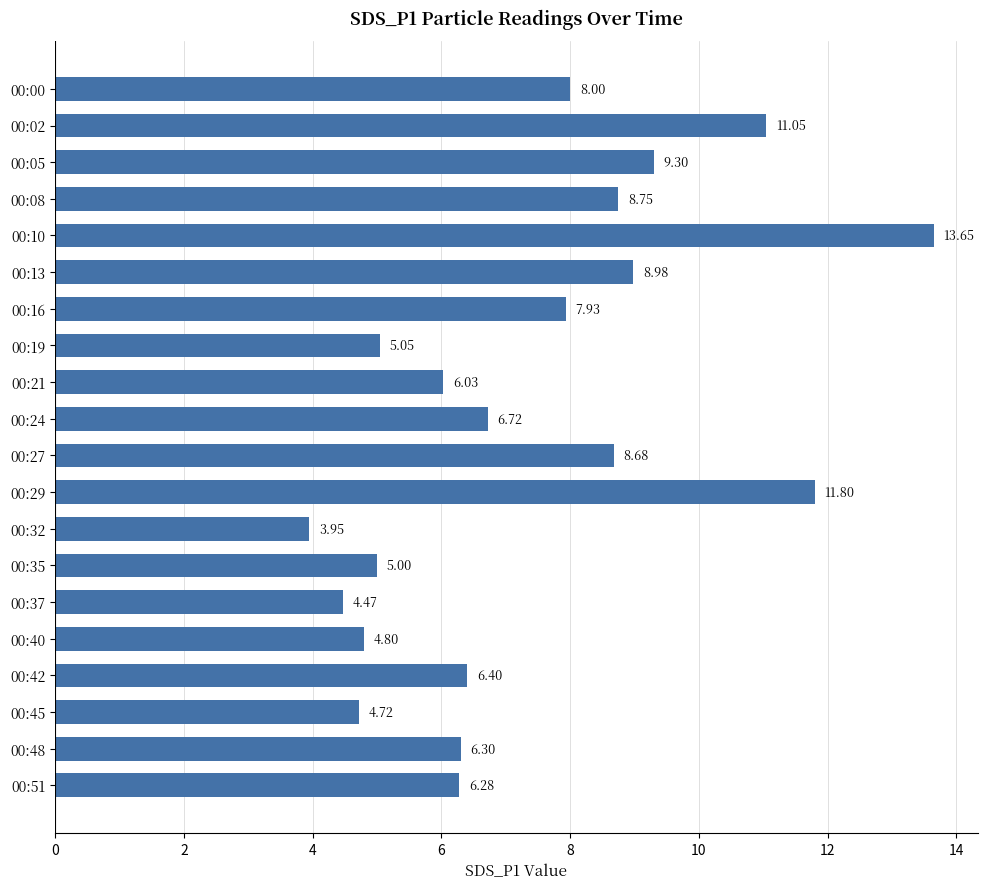

What is the difference between the maximum and minimum values?

9.7